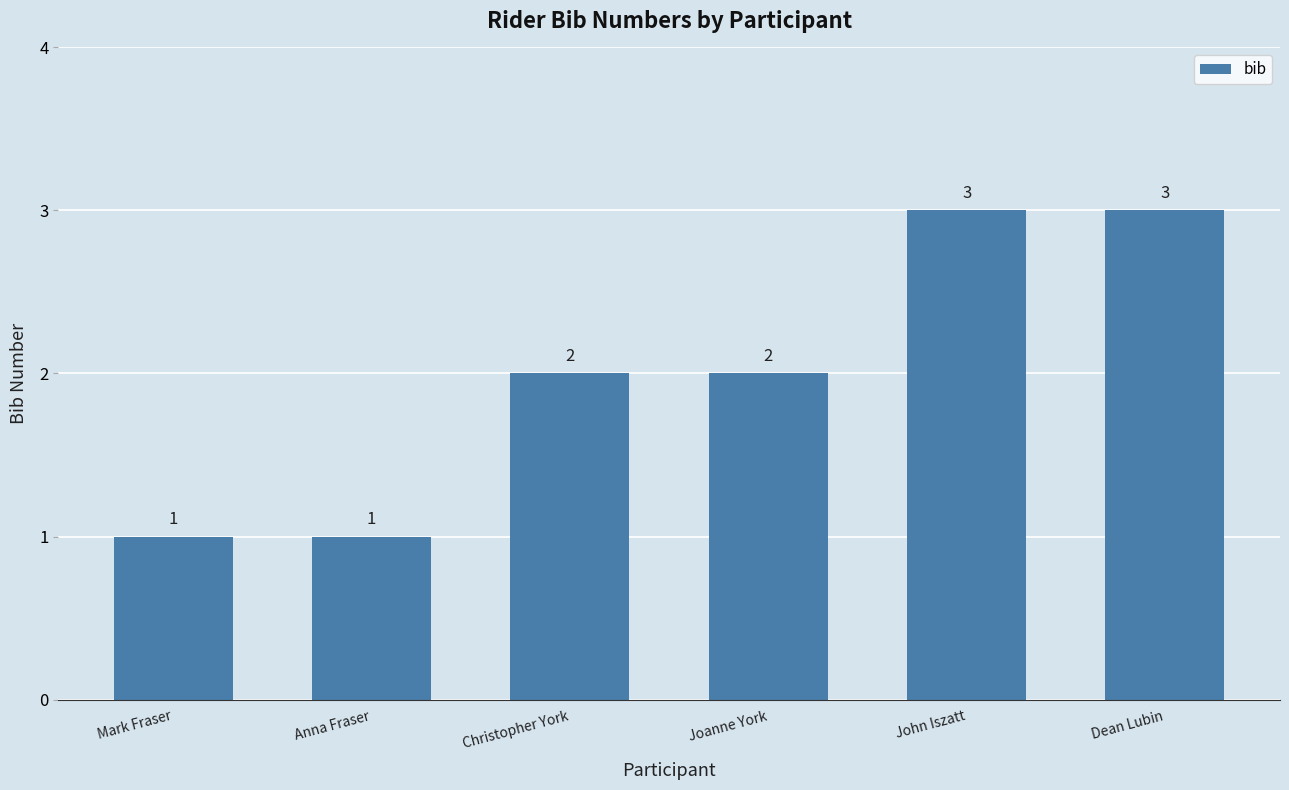

Approximately how many times larger is the value at Mark Fraser compared to Christopher York?

0.5